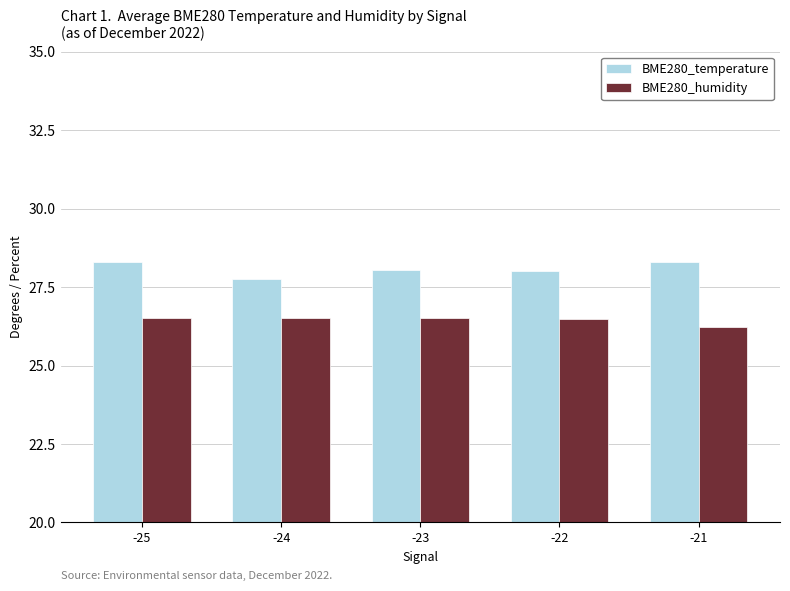

What is the spread (max minus min) of values at -25?

1.8